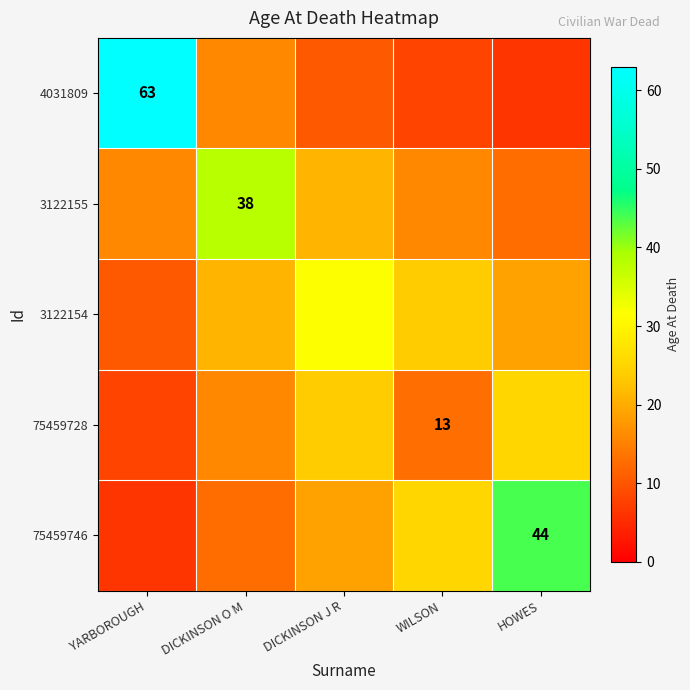

At which label does 75459746 first exceed 18?

DICKINSON J R